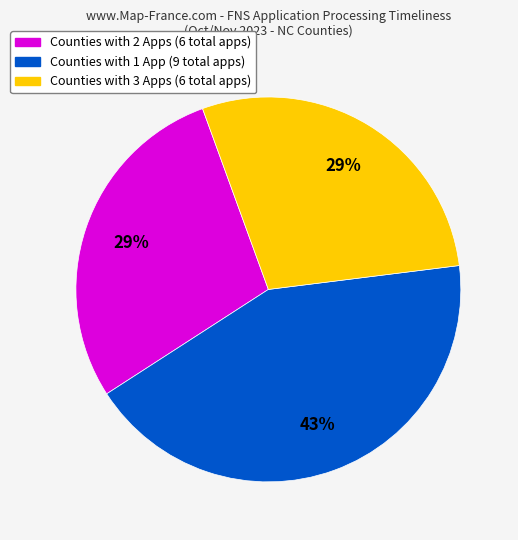

Does any single category account for the majority?

No